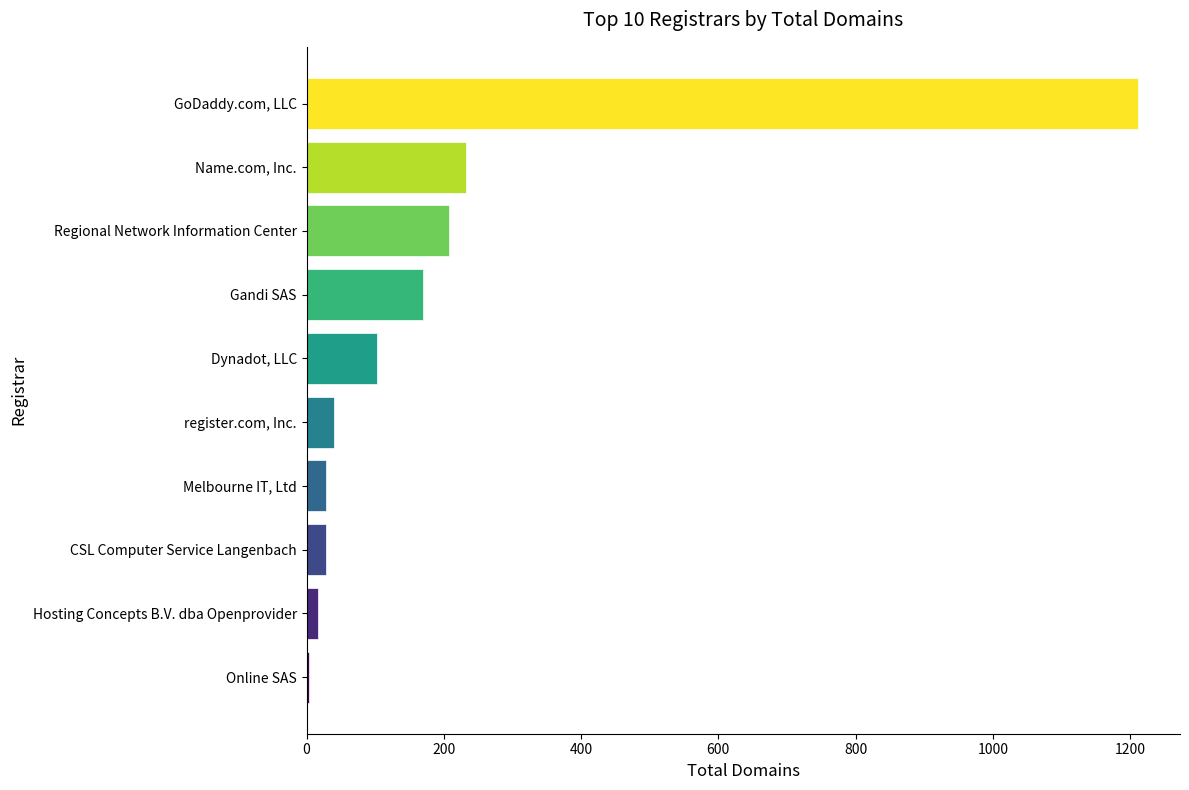

Between GoDaddy.com, LLC and Melbourne IT, Ltd, which is larger?

GoDaddy.com, LLC